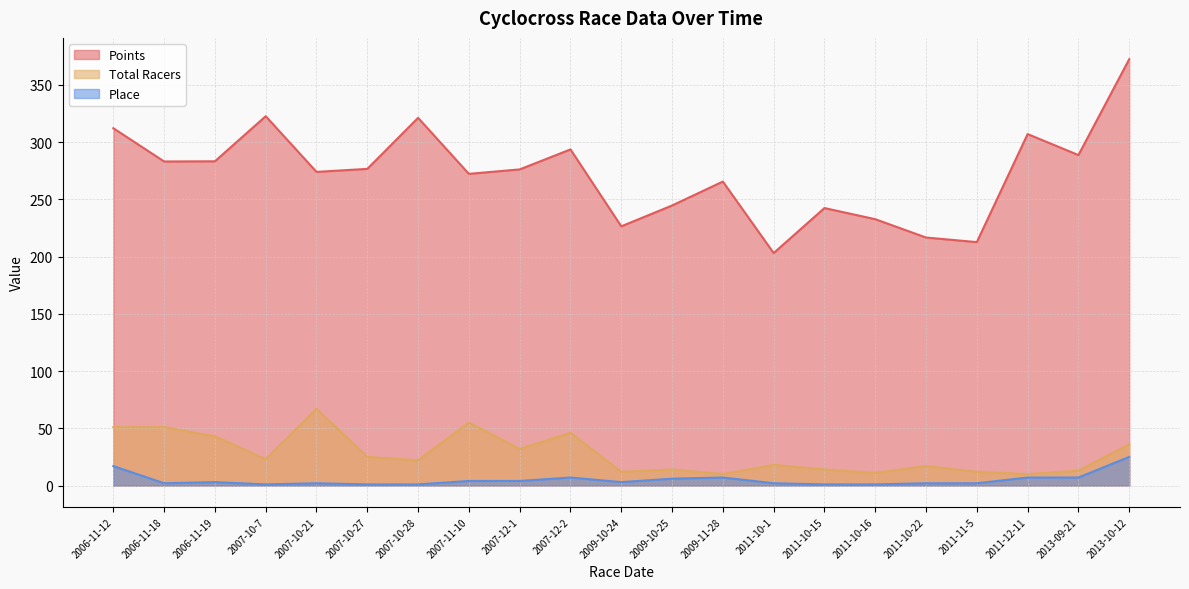

True or false: Points has more than 0 points higher than both neighbors.

True